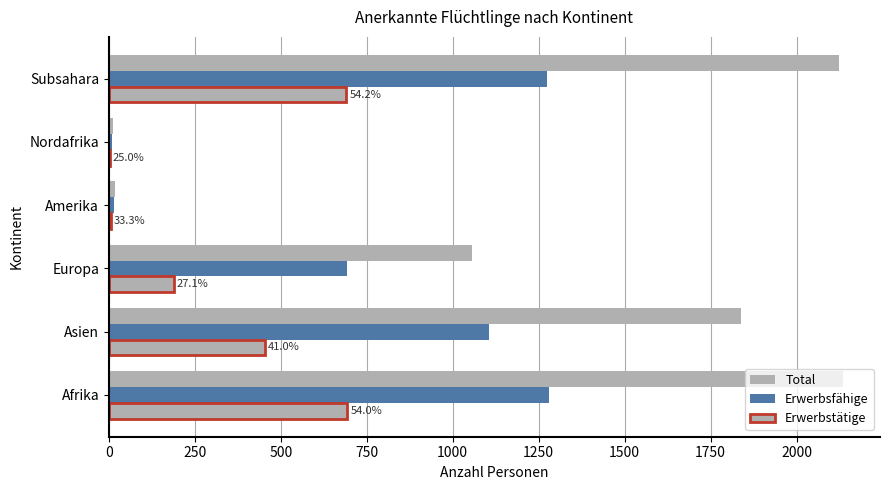

What is the sum of all Erwerbsfähige values?

4376